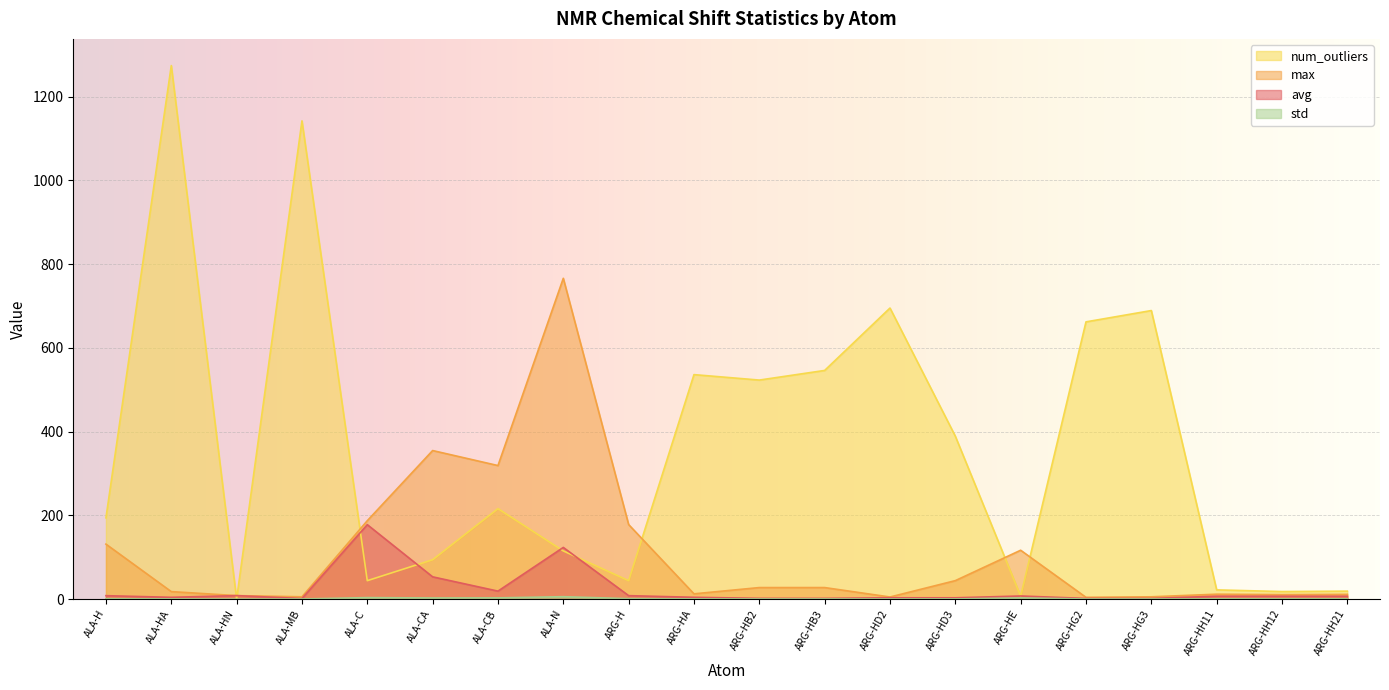

What is the value of the std point at the 6th from the left?

2.7